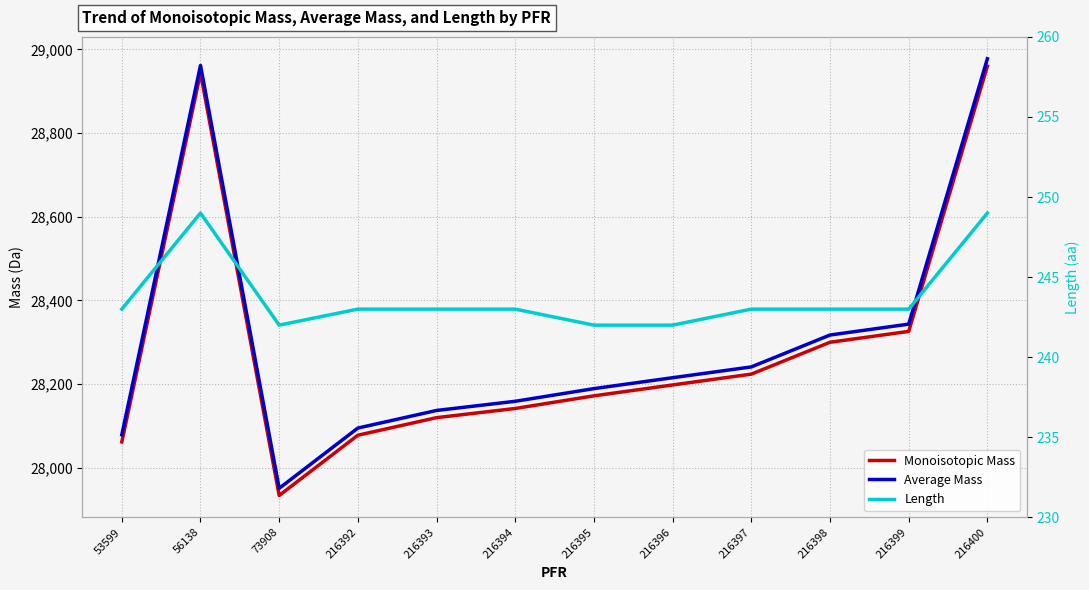

What is the difference between the maximum and minimum values in the Monoisotopic Mass series?

1026.5